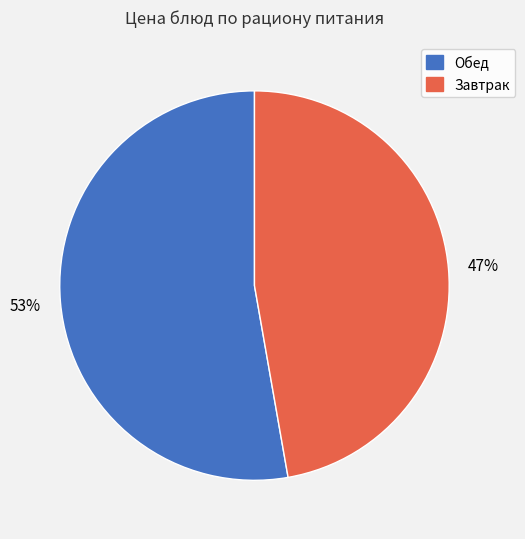

To the nearest percent, what is the difference between the largest and smallest slice percentages?

6%